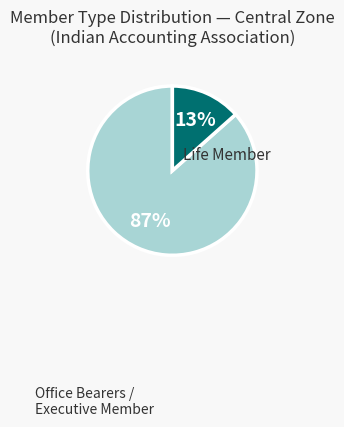

Does any single category account for the majority?

Yes